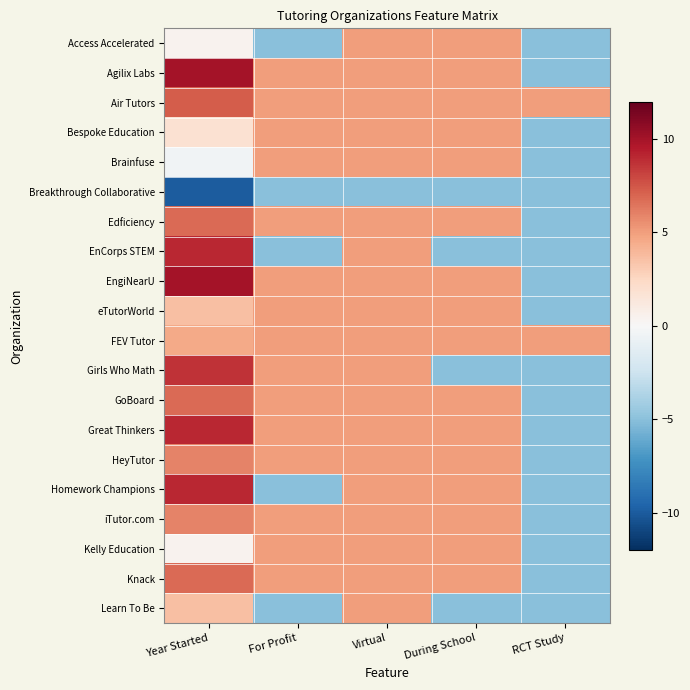

How many categories are shown in the chart?

5